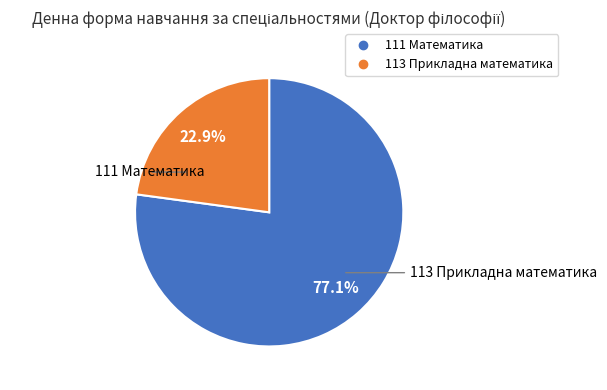

Approximately how many times larger is the value at 113 Прикладна математика compared to 111 Математика?

0.3